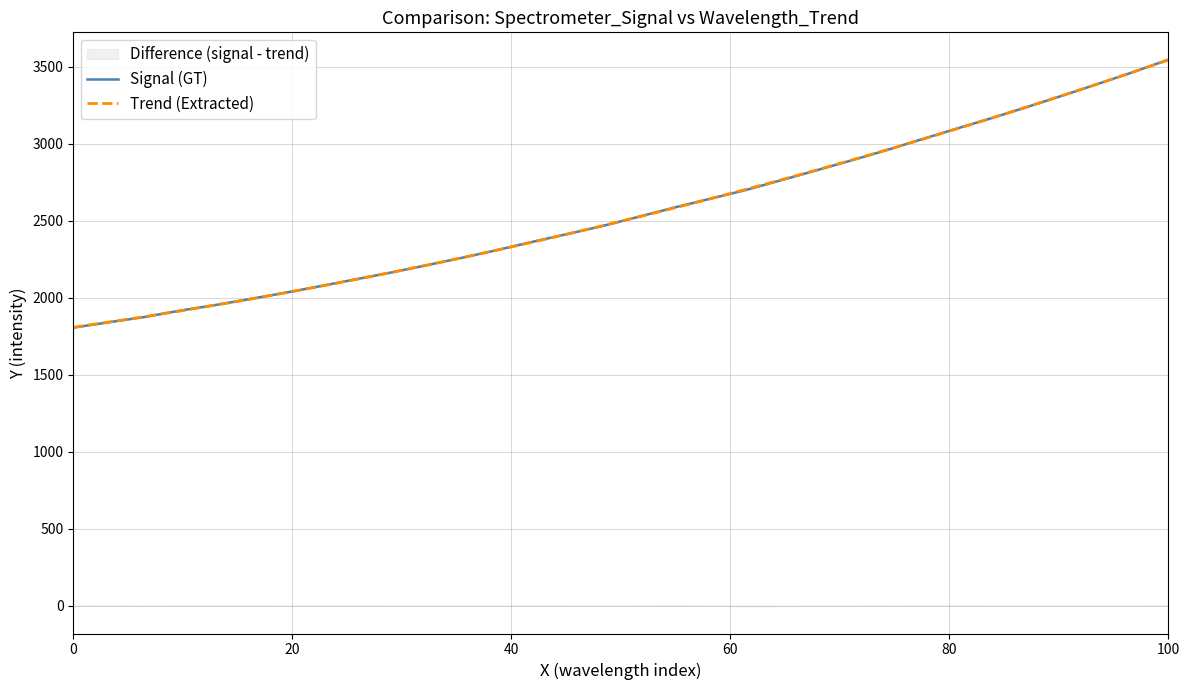

The value of Signal (GT) at 100 is 3546.6. True or false?

True